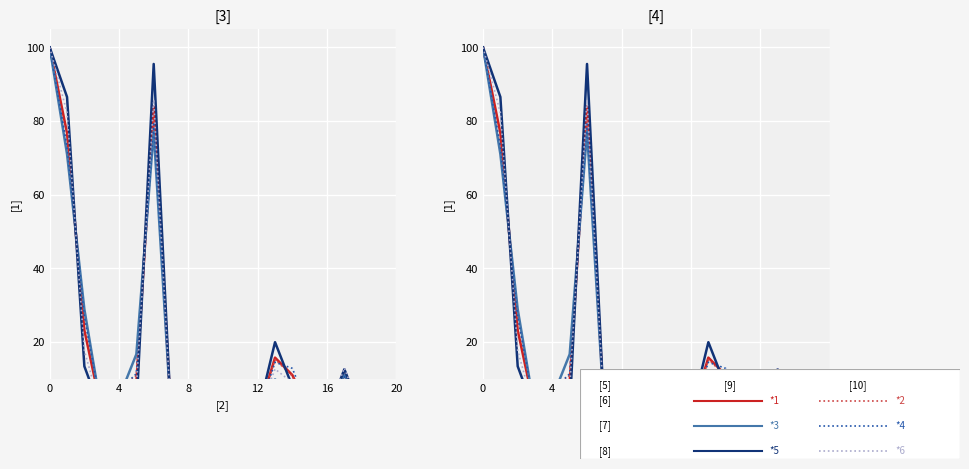

Reading left to right, extract all data points from this chart.

*1: 100.0	76.8	23.2	1.2	5.4	9.0	84.0	0.4	0.1	0.9	0.4	0.8	0.4	15.8	11.1	1.0	0.5	11.2	0.4	0.9
*2: 100.0	72.6	27.4	1.4	6.8	11.0	80.5	0.4	0.1	0.9	0.5	0.8	0.4	15.3	10.8	1.1	0.5	9.5	0.4	0.8
*3: 100.0	71.1	28.9	1.0	4.9	16.7	77.2	0.2	0.0	0.5	0.1	0.7	0.2	9.9	6.0	0.5	0.9	11.2	0.3	1.8
*4: 100.0	73.1	26.9	1.5	6.9	11.4	79.7	0.5	0.1	1.0	0.1	1.2	0.4	14.5	12.9	1.1	0.6	10.6	0.3	0.6
*5: 100.0	86.5	13.5	0.7	2.1	1.6	95.5	0.1	0.0	0.8	0.9	0.1	0.5	20.0	8.0	0.8	0.2	12.7	0.6	1.5
*6: 100.0	82.3	17.7	1.0	5.5	7.6	85.8	0.1	0.1	0.9	0.1	1.5	0.4	12.7	9.0	1.6	0.5	13.0	0.5	1.1